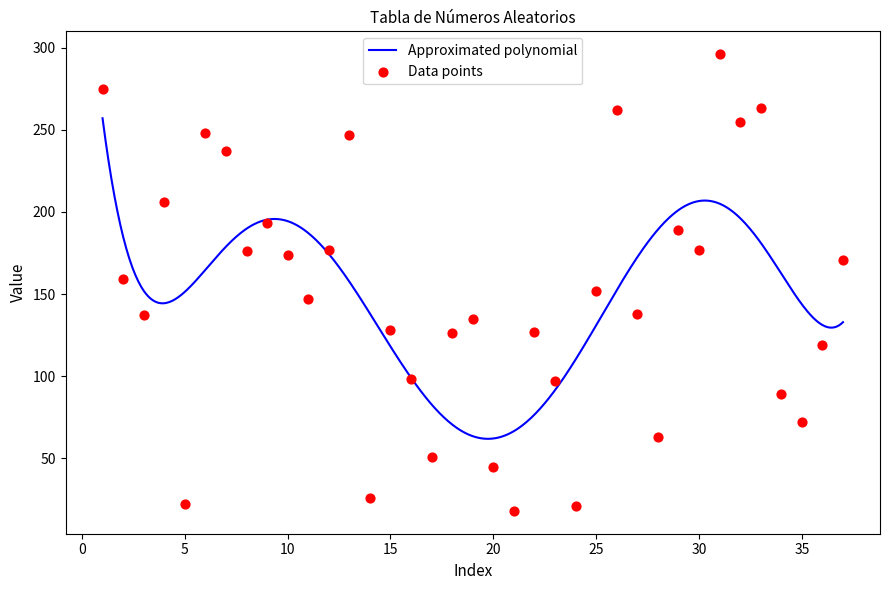

Between 23 and 15, which is larger?

15